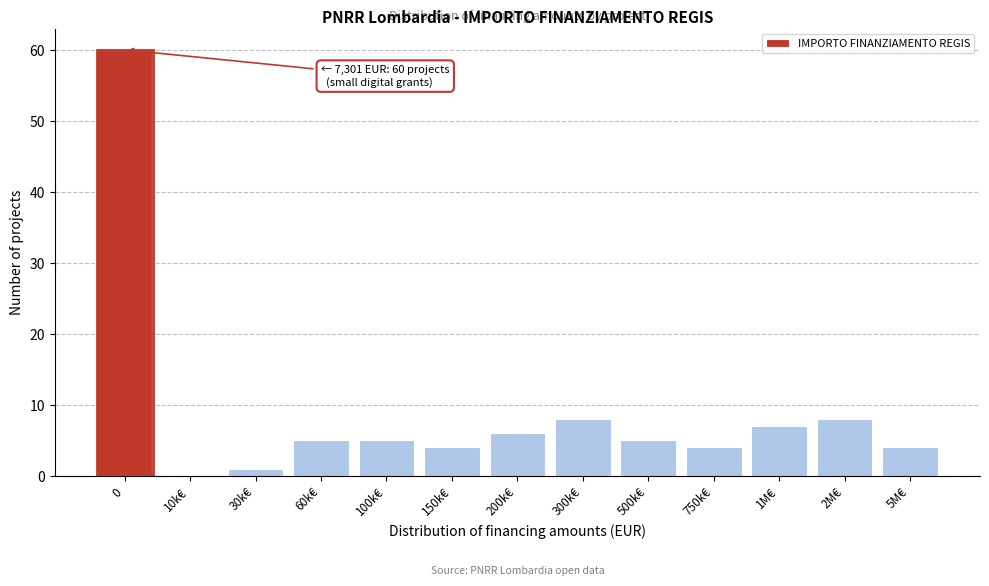

Reading right to left, list all the values displayed in this chart.

5M€=4	2M€=8	1M€=7	750k€=4	500k€=5	300k€=8	200k€=6	150k€=4	100k€=5	60k€=5	30k€=1	10k€=0	0=60